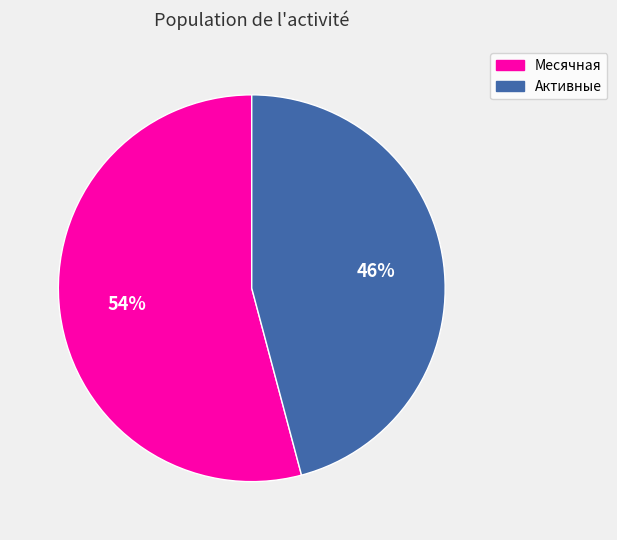

Combined, do Активные and Месячная account for over 50%?

Yes